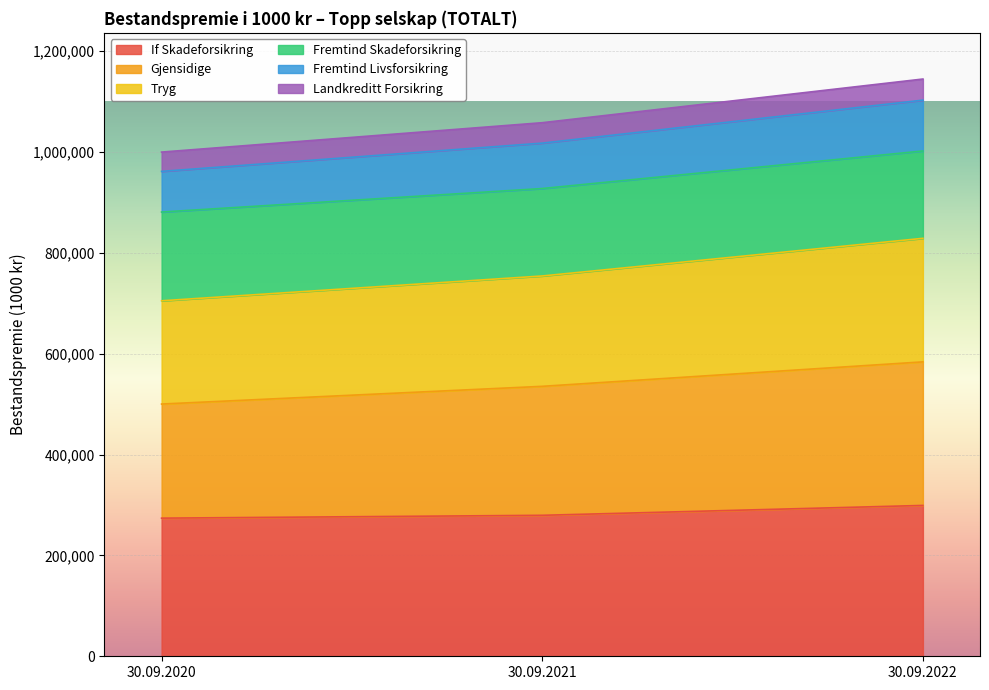

What is the total value across all series at 30.09.2020?

999940